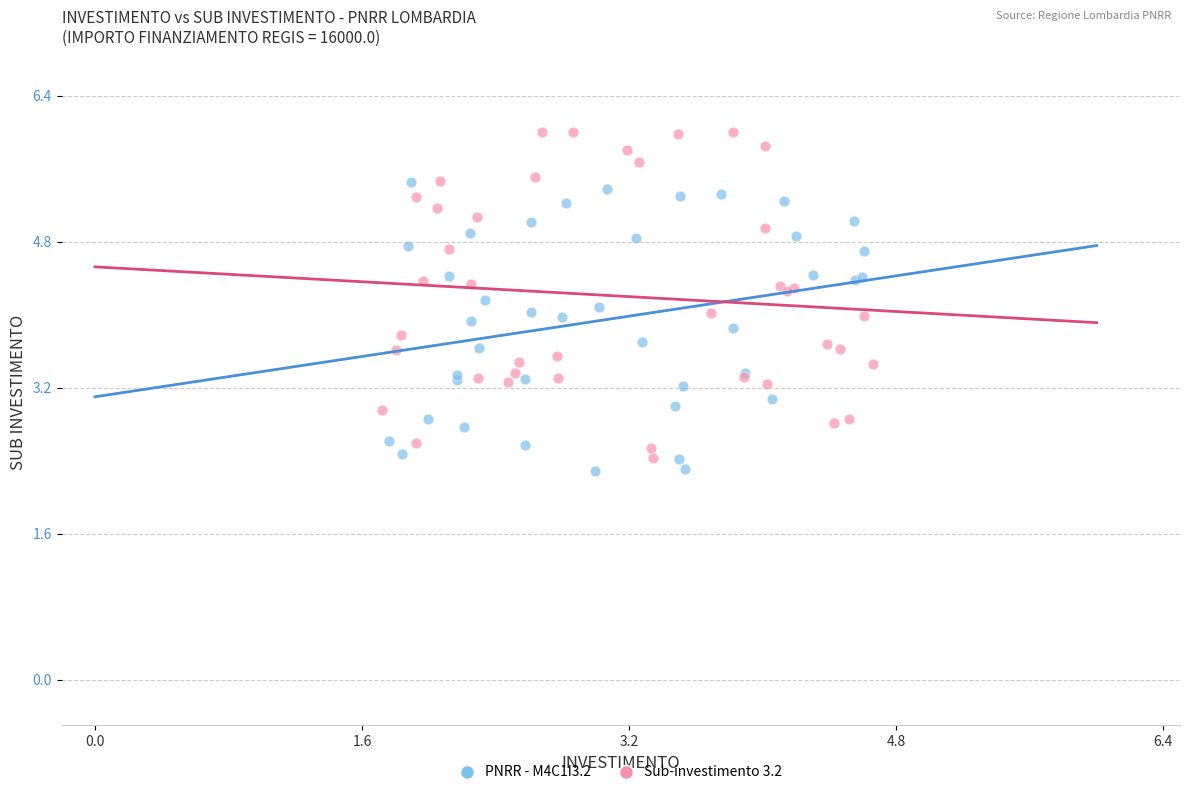

Which series has the largest Y range (max minus min)?

Sub-investimento 3.2